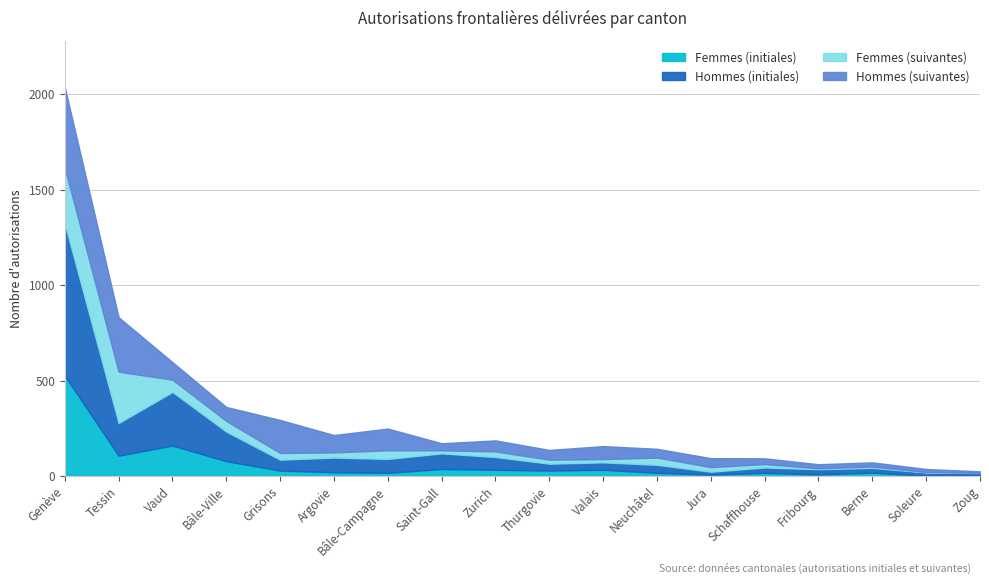

Between Vaud and Schaffhouse, which series saw the biggest shift?

Hommes (initiales)